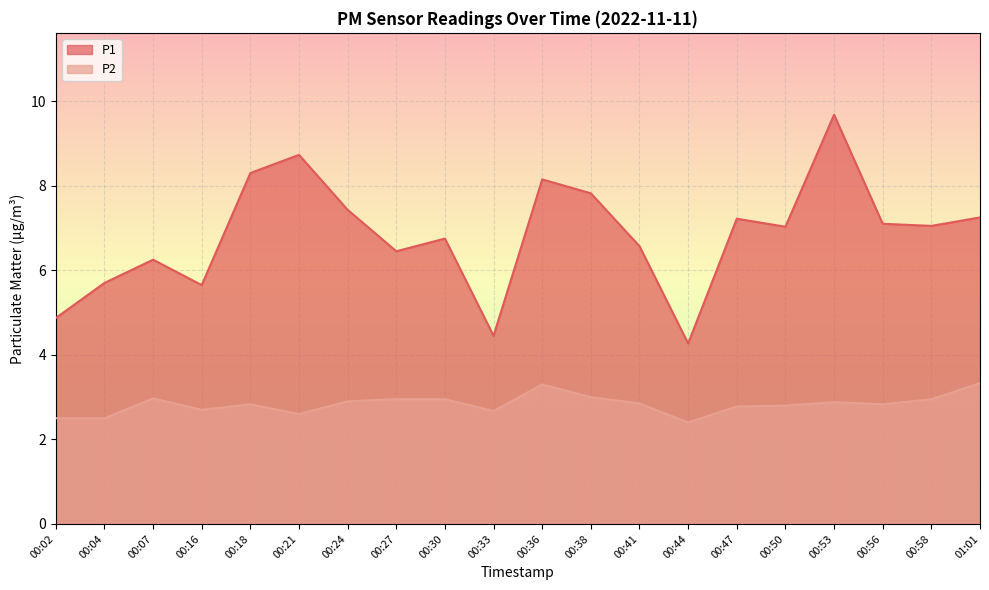

Count the number of categories in the chart.

20